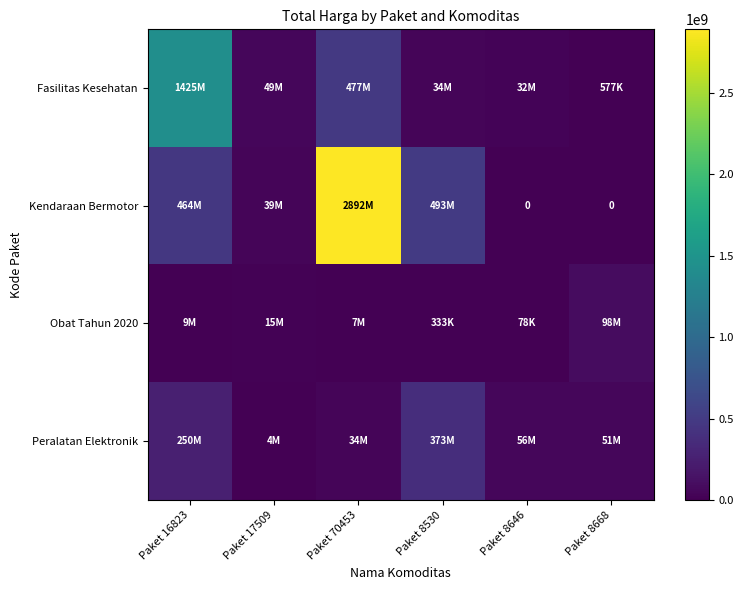

What is the average value of the Peralatan Elektronik series?

128358300